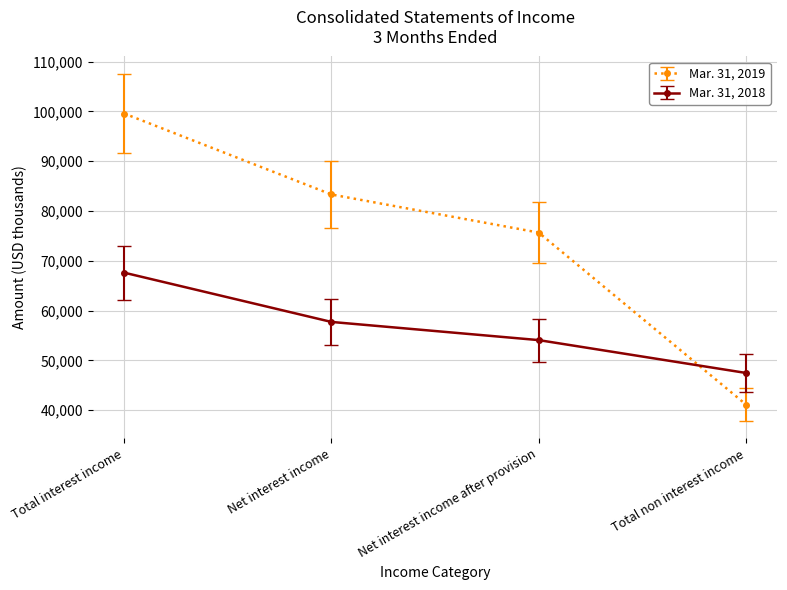

What is the lowest value of the Mar. 31, 2018 series?

47467